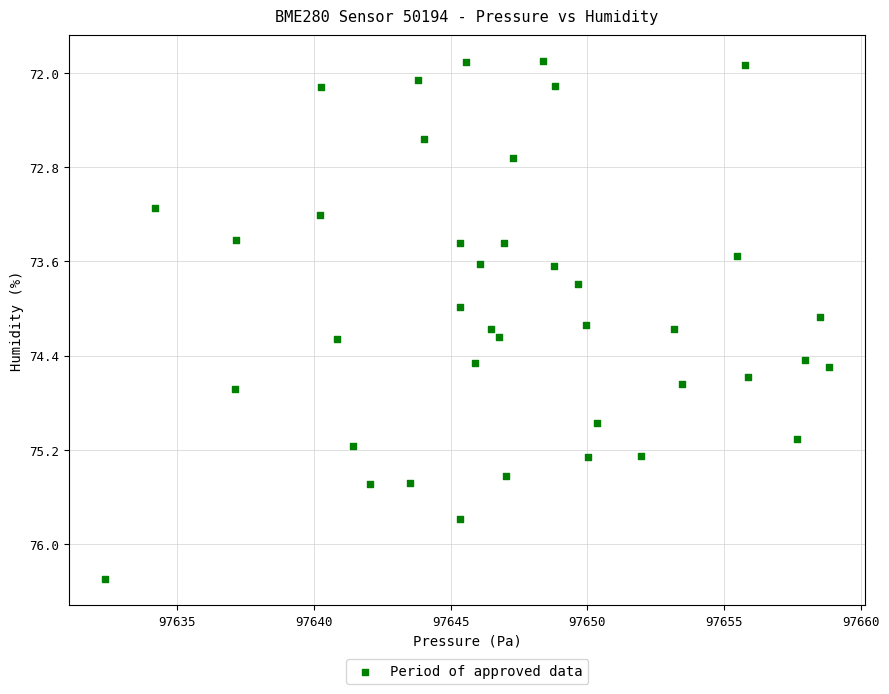

What is the range of Y values (max minus min)?

4.4